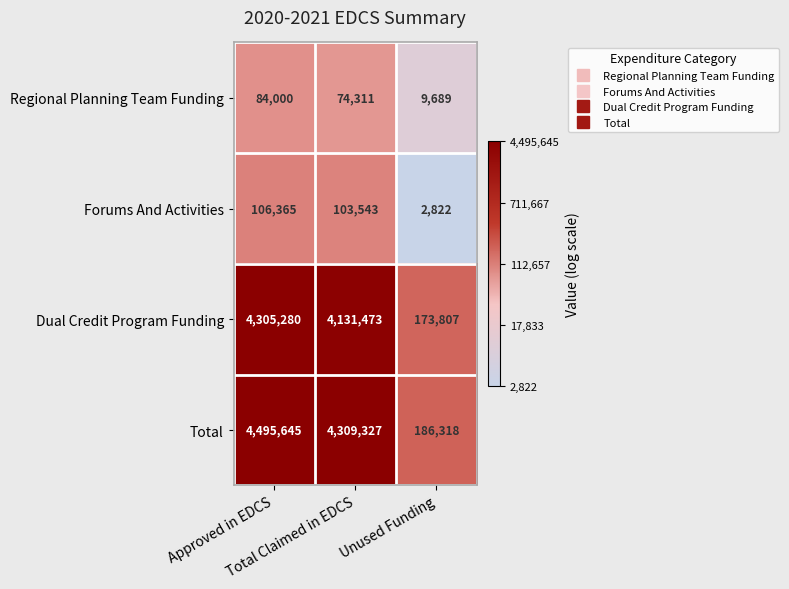

What is the difference between the maximum and minimum values in the Regional Planning Team Funding series?

74311